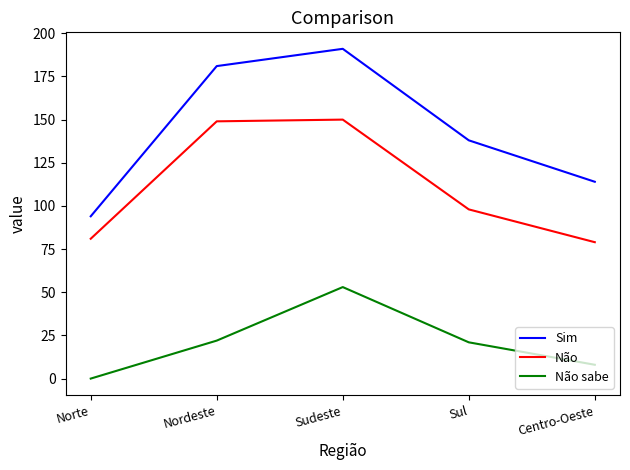

True or false: Sim and Não cross at least once.

False